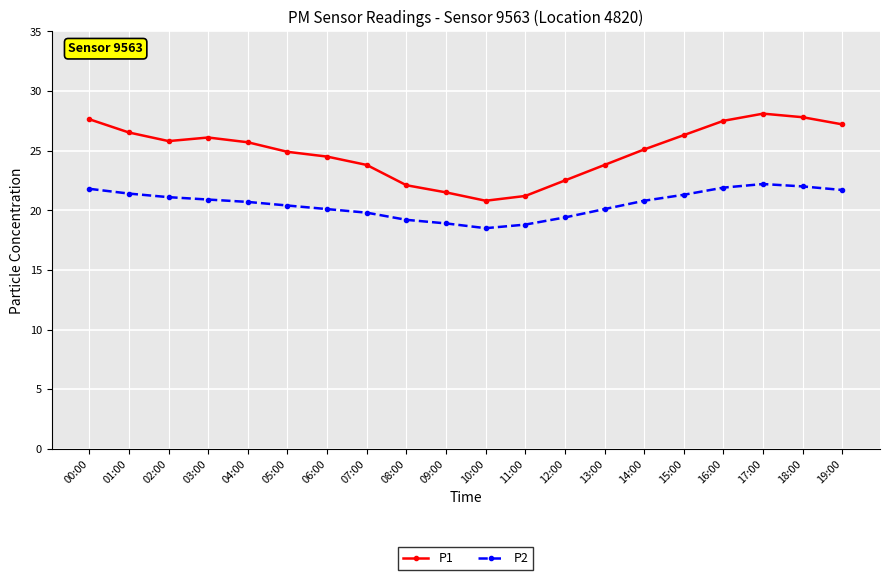

Which series changed the most between 11:00 and 16:00?

P1